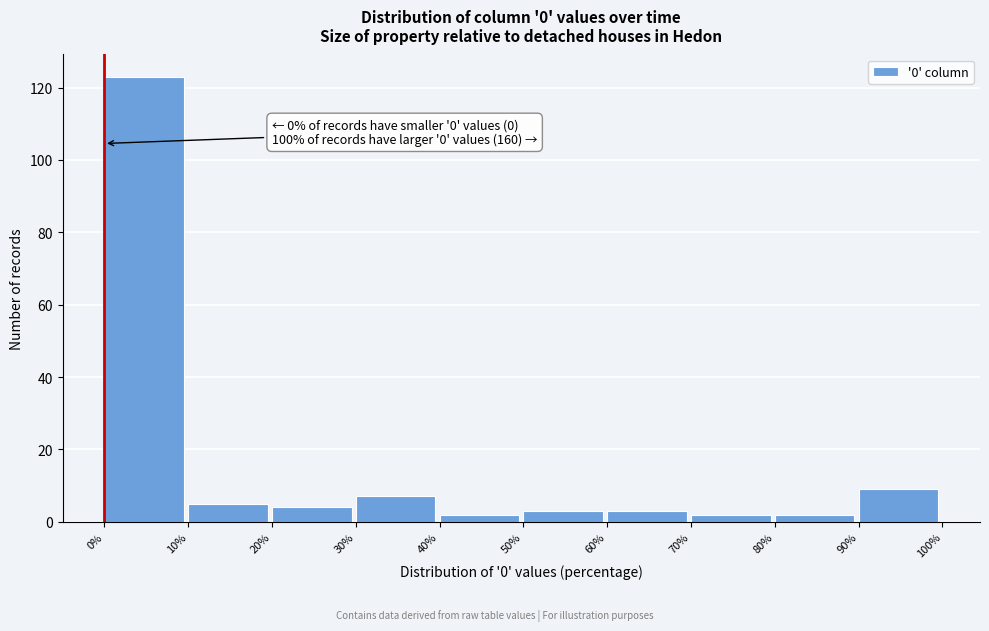

Over which range of the x-axis is the bar tallest?

0% to 10%